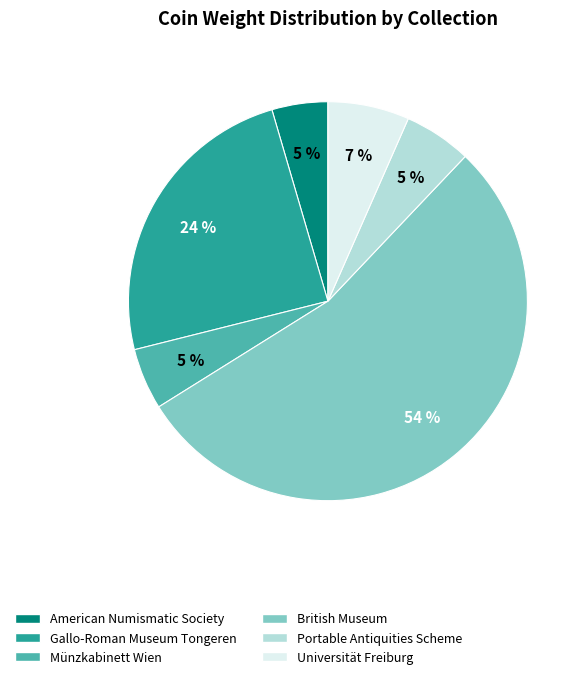

Do Universität Freiburg and American Numismatic Society together represent more than half of the pie?

No